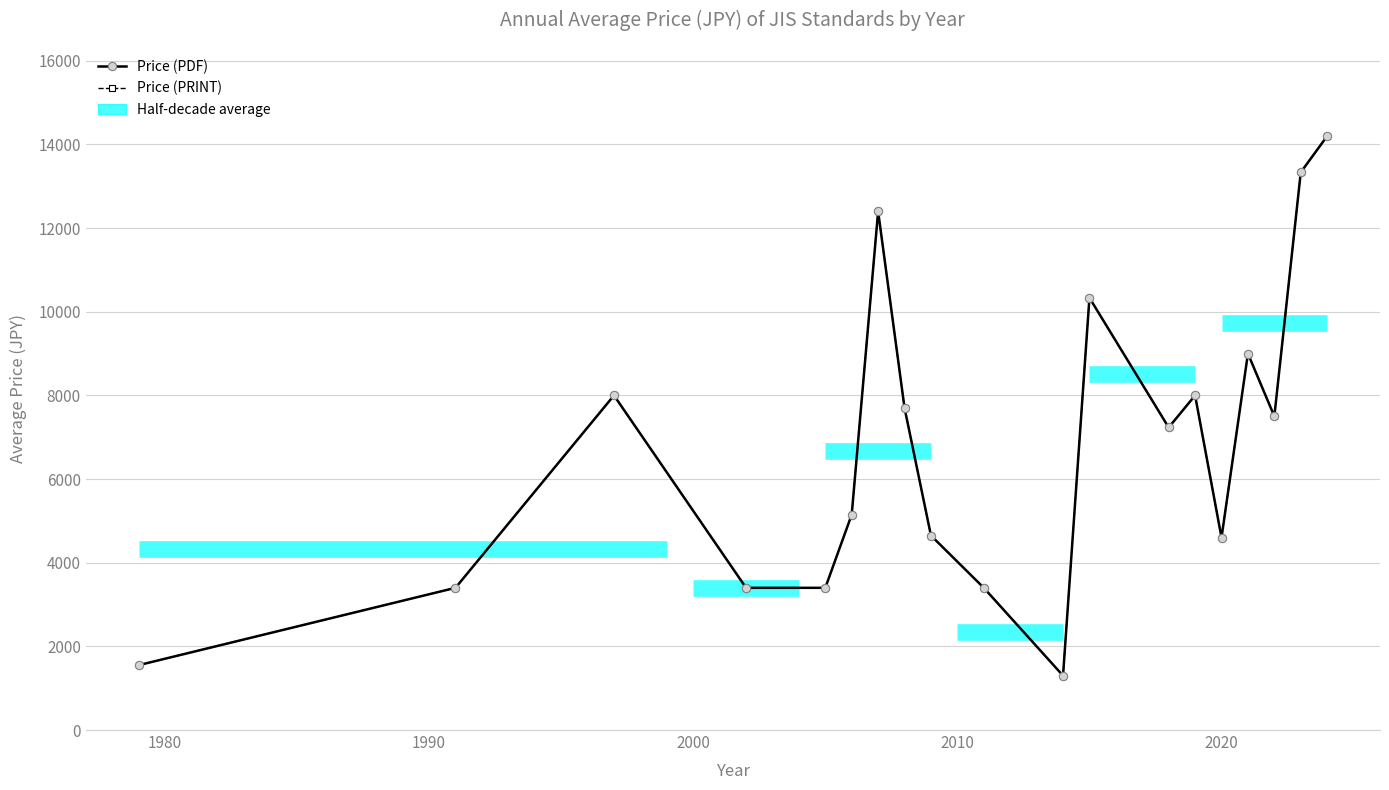

What is the sum of all Price (PDF) values?

128550.0